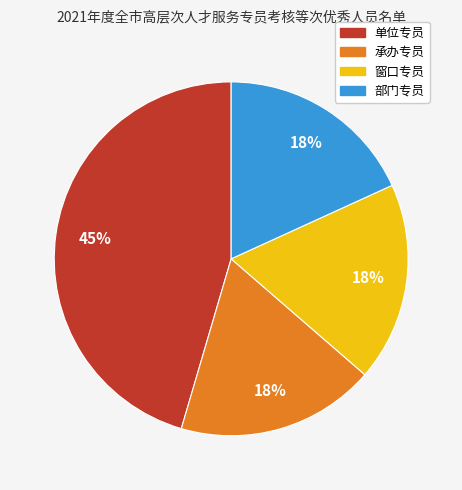

The 窗口专员 slice represents 18% of the pie. True or false?

True